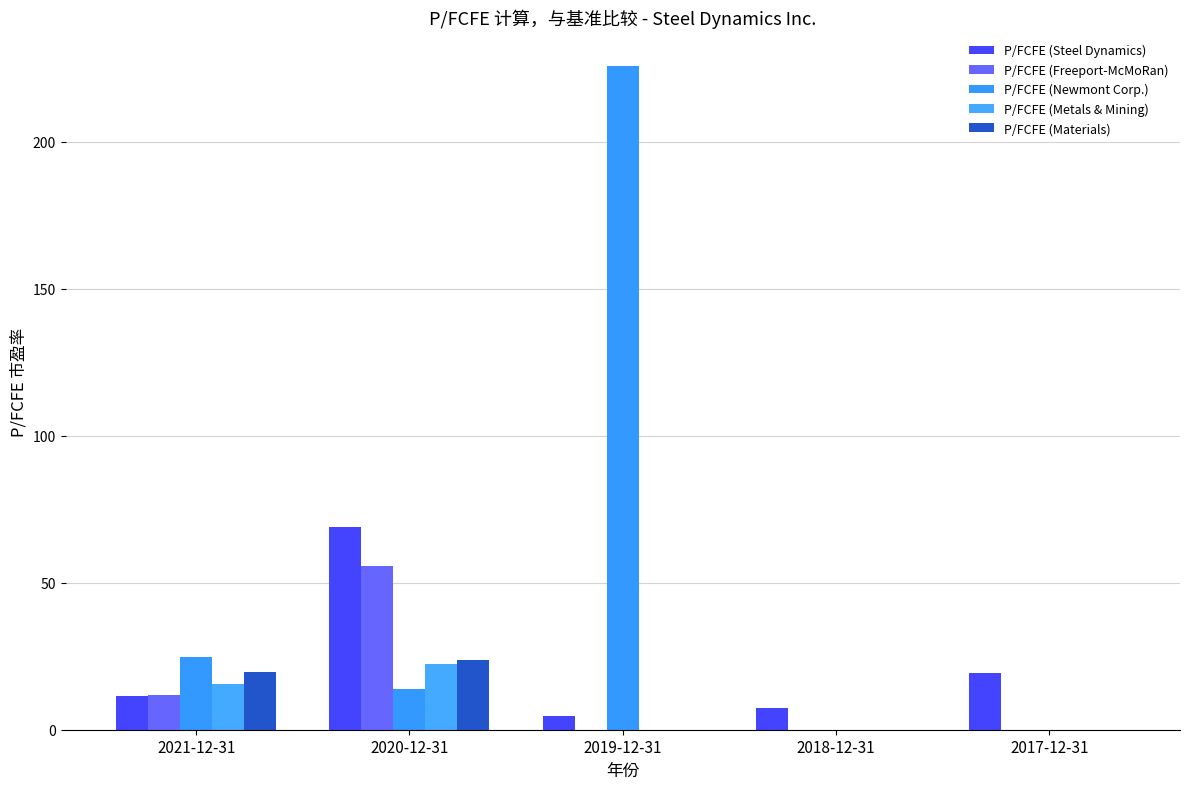

What is the spread (max minus min) of values at 2018-12-31?

7.3